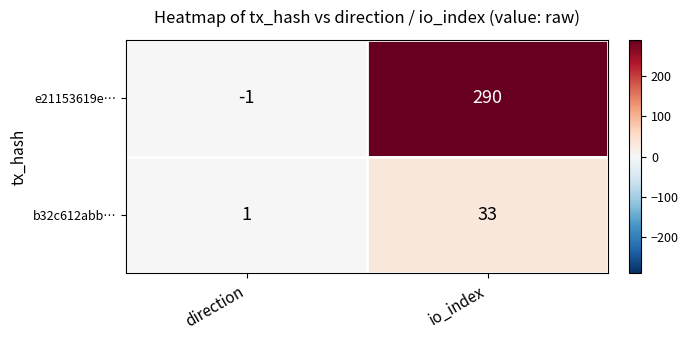

The value of e21153619e… at io_index is 290. True or false?

True